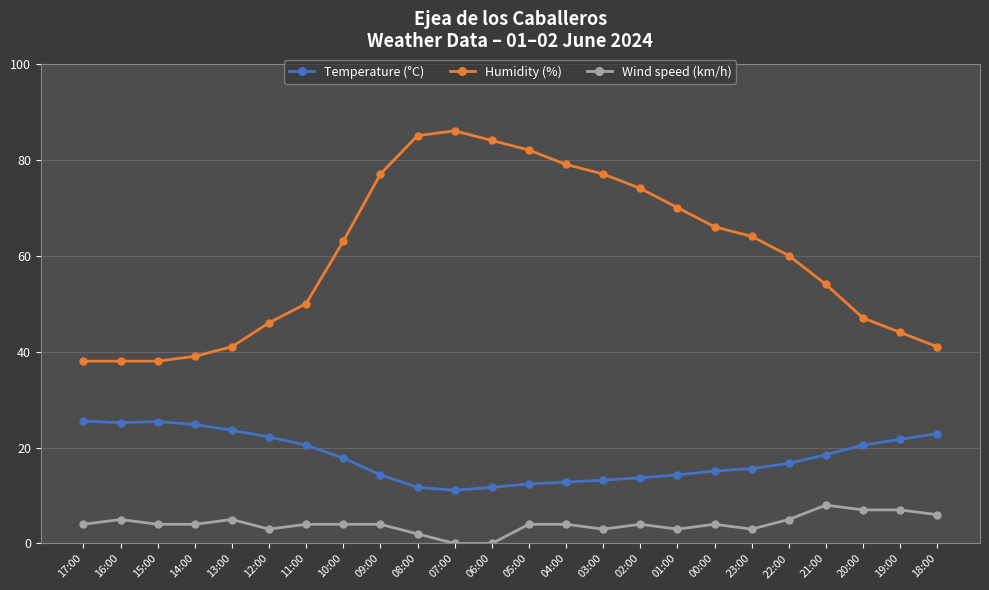

What is the label of the 21st point from the left?

21:00